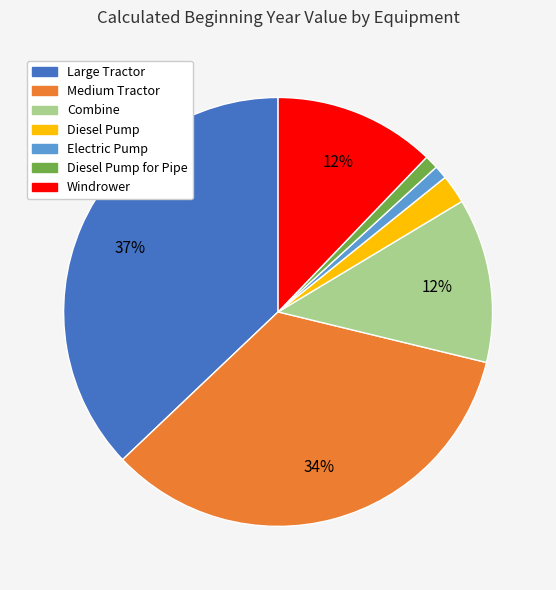

To the nearest percent, what is the average slice percentage?

14%